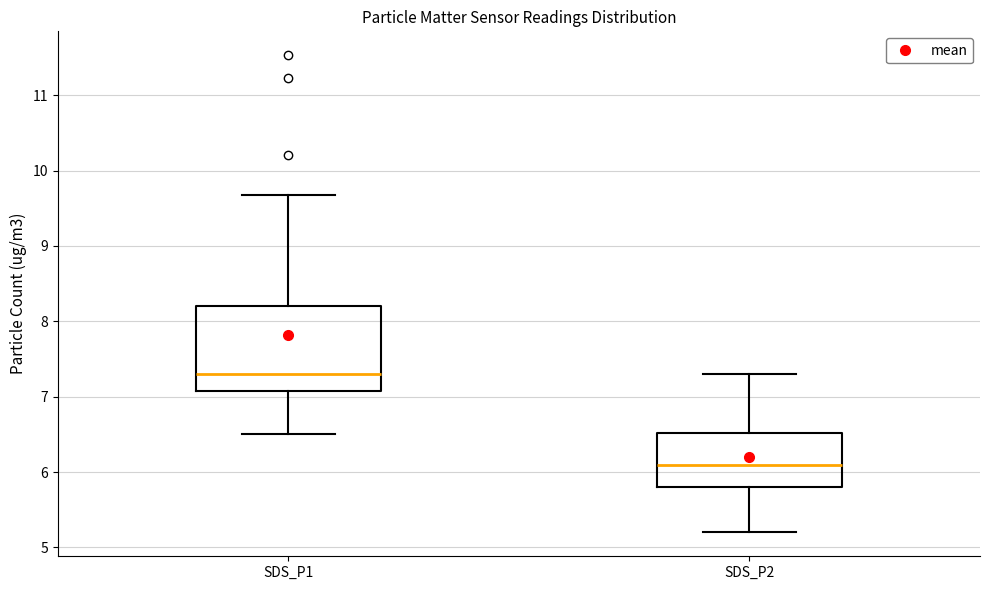

Reading left to right, read every box against the y-axis: the position of its median line, the range the box covers, and the ends of its whiskers. The values are not printed on the chart, so give them approximately, as read against the axis.

SDS_P1: median 7.3, box 7.1 to 8.2, whiskers 6.5 to 9.7
SDS_P2: median 6.1, box 5.8 to 6.5, whiskers 5.2 to 7.3